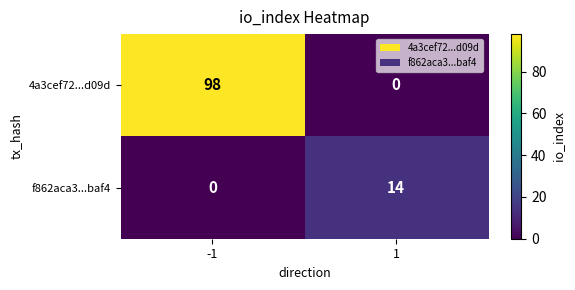

List the series in order of their overall mean, lowest first.

f862aca3...baf4, 4a3cef72...d09d